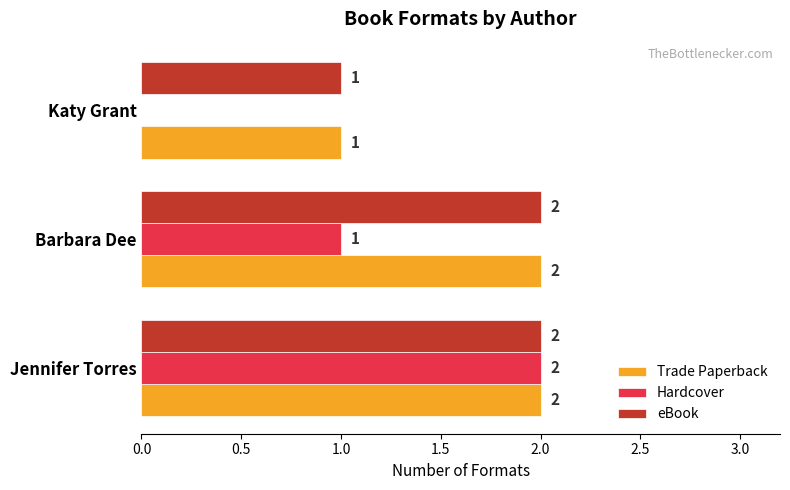

What is the highest value of the Hardcover series?

2